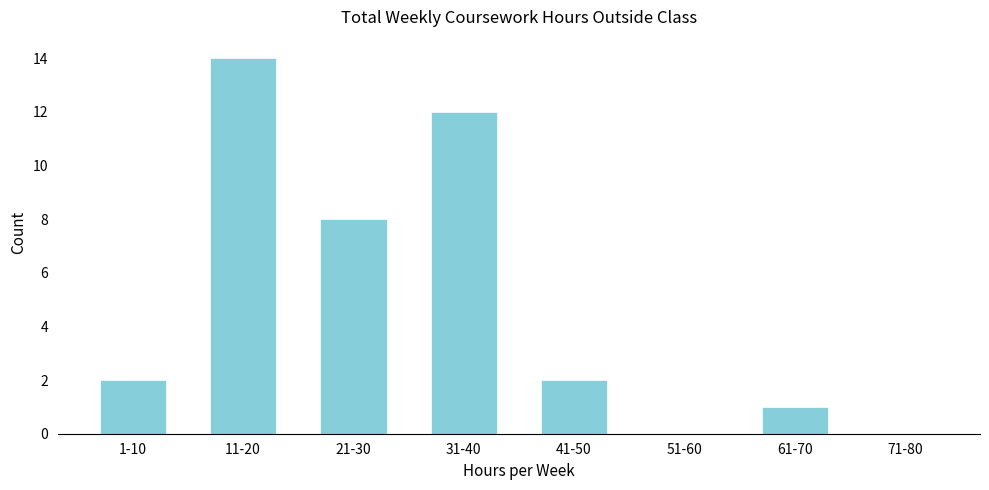

Reading left to right, list all the values displayed in this chart.

1-10=2	11-20=14	21-30=8	31-40=12	41-50=2	51-60=0	61-70=1	71-80=0